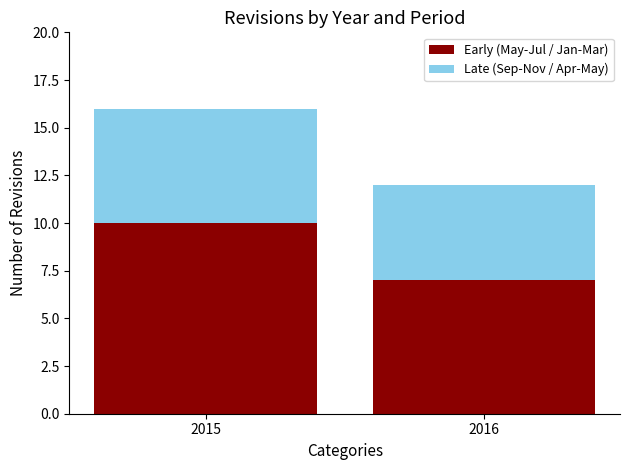

Count the number of categories in the chart.

2